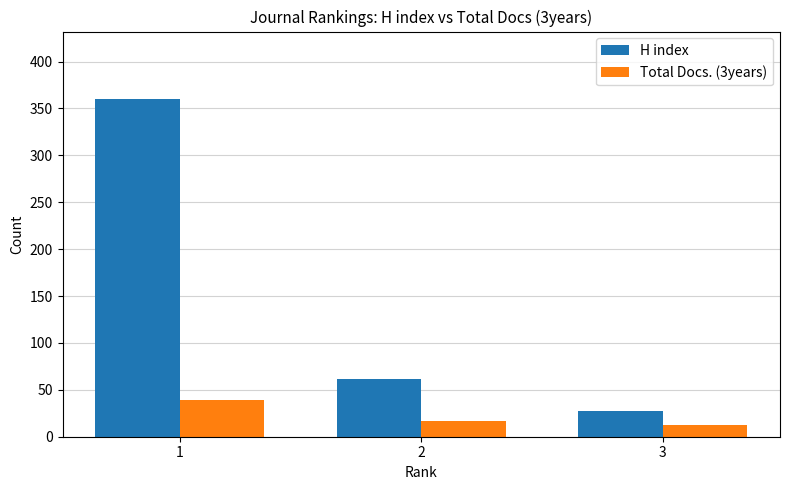

The value of Total Docs. (3years) at 2 is 17. True or false?

True